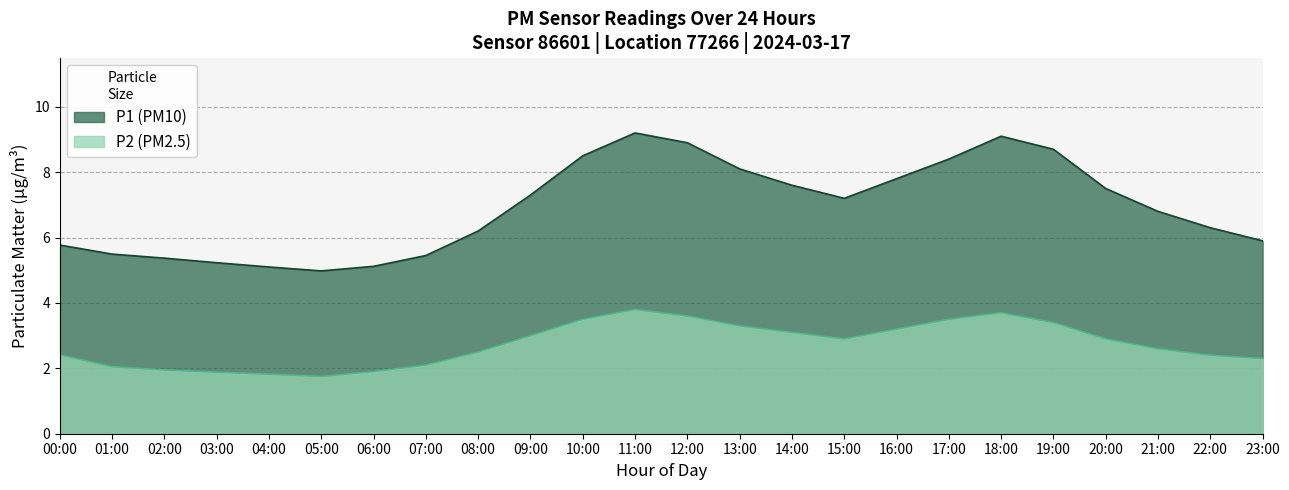

At which label does P2 first exceed 2?

00:00